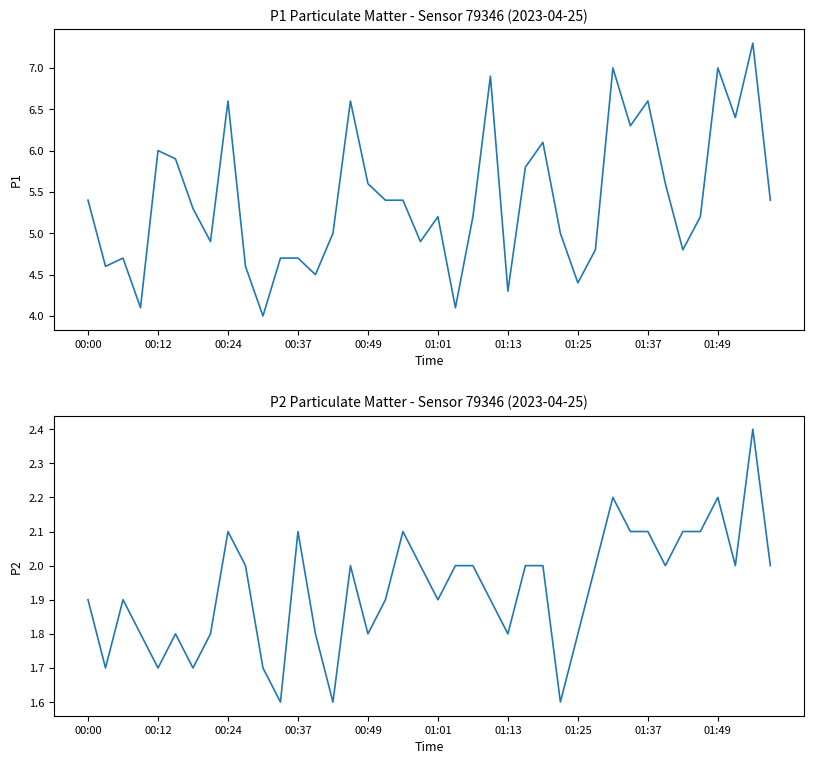

True or false: P1 and P2 intersect in this chart.

False